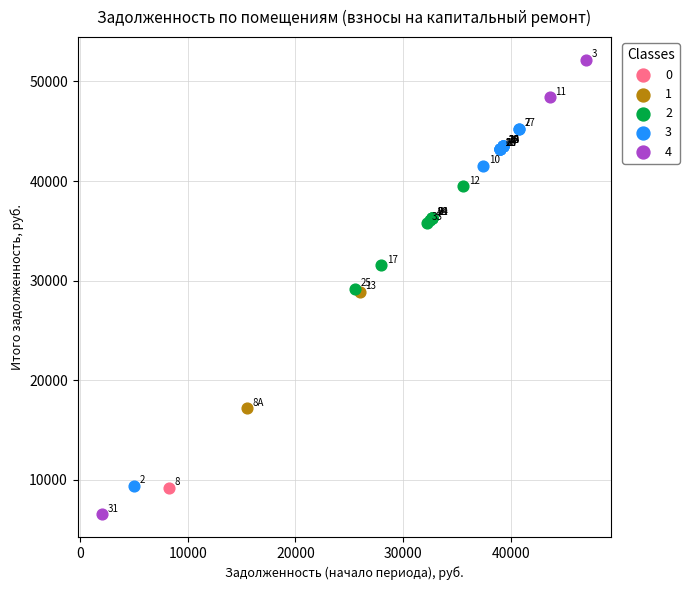

What are all the series names shown in the legend?

0, 1, 2, 3, 4